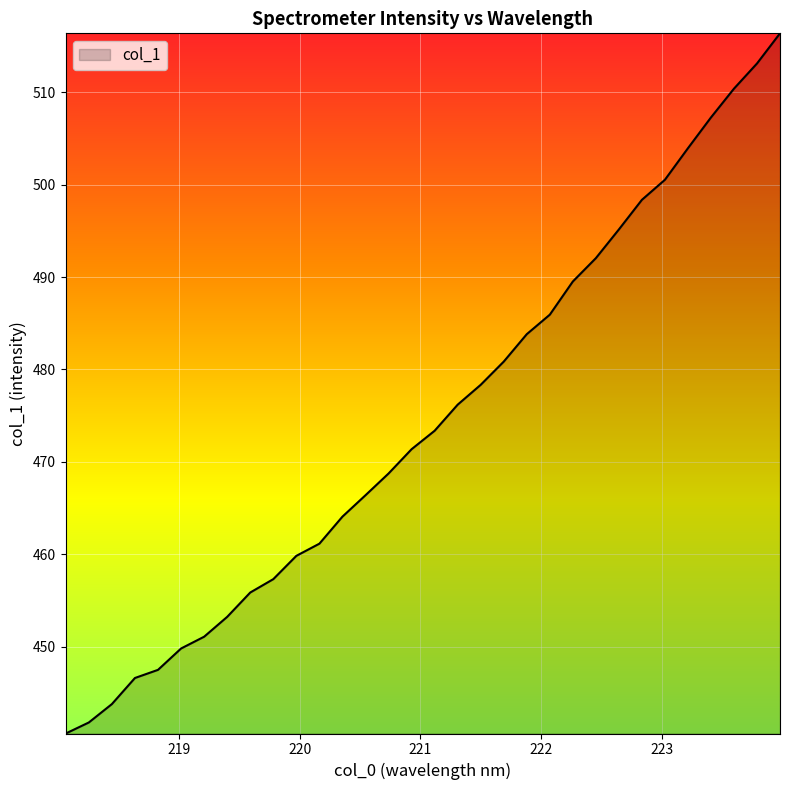

What is the difference between the maximum and minimum values?

75.8